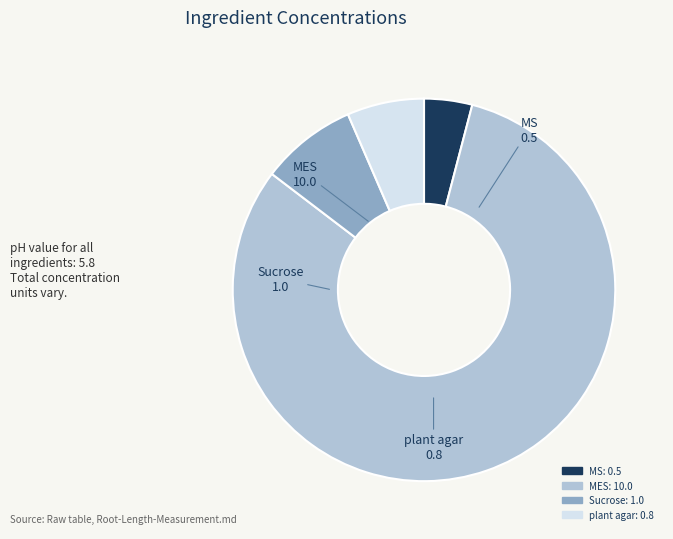

True or false: plant agar accounts for 7% of the total.

True